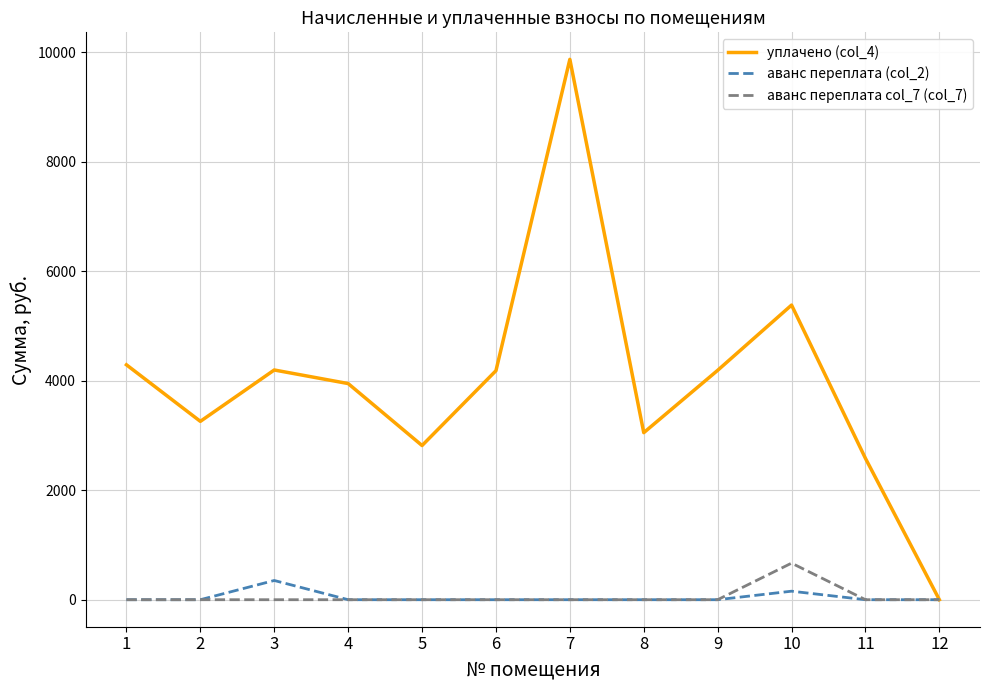

Where does the уплачено (col_4) series first go above 4184?

1